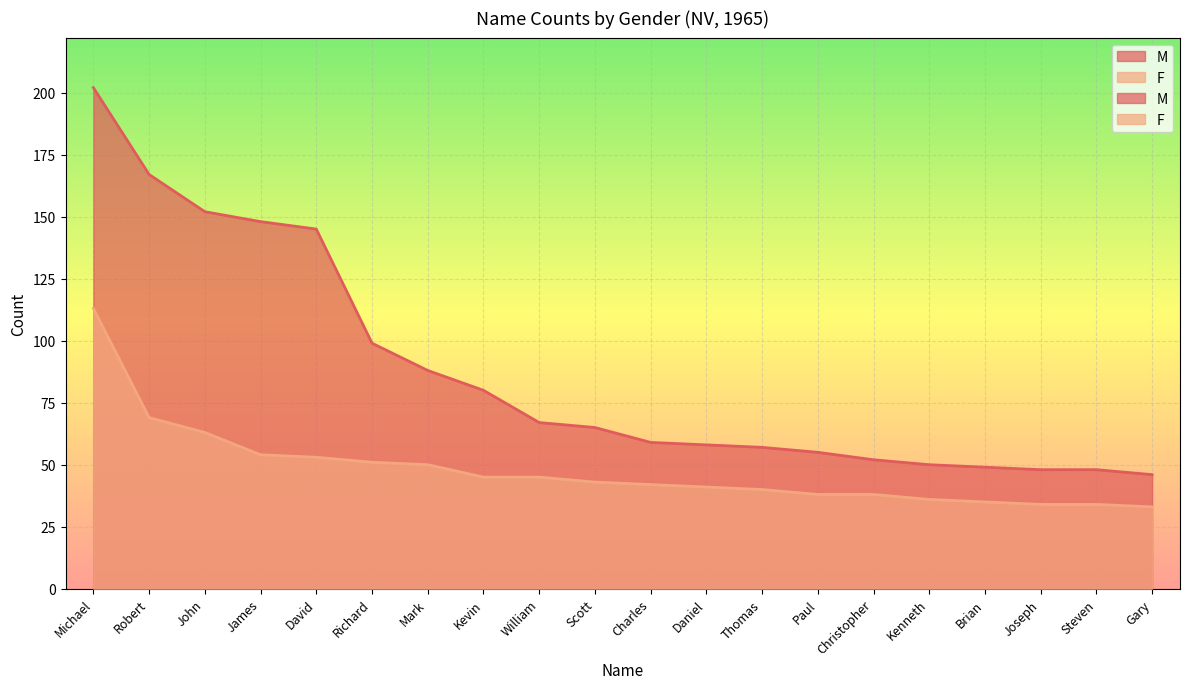

What is the approximate value of F at Michael, to the nearest 10?

110